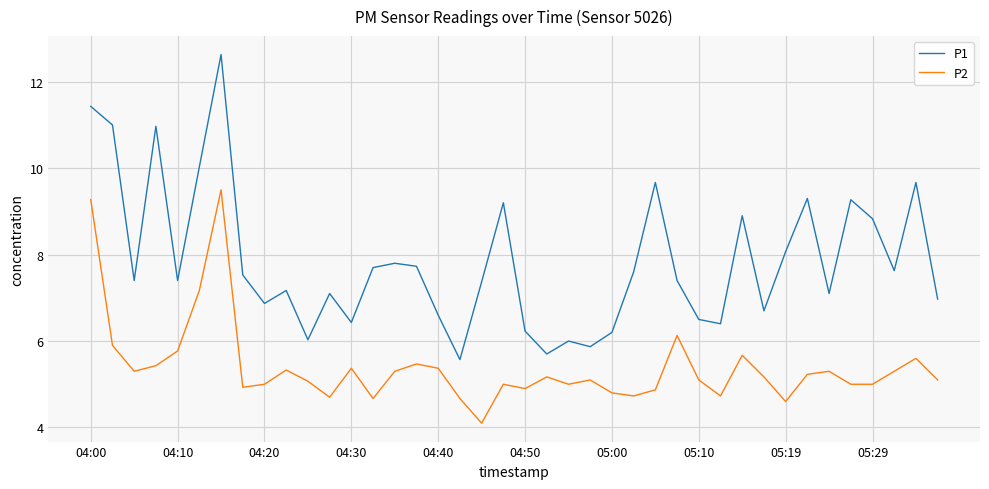

Which series has the largest range (max minus min)?

P1